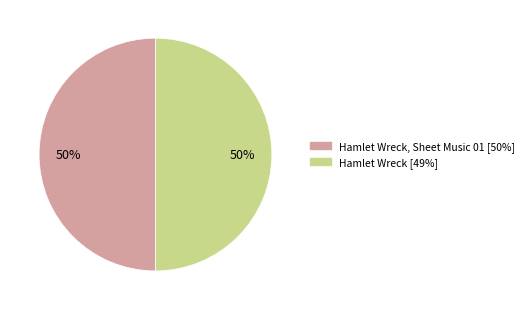

To the nearest percent, what is the average slice percentage?

50%